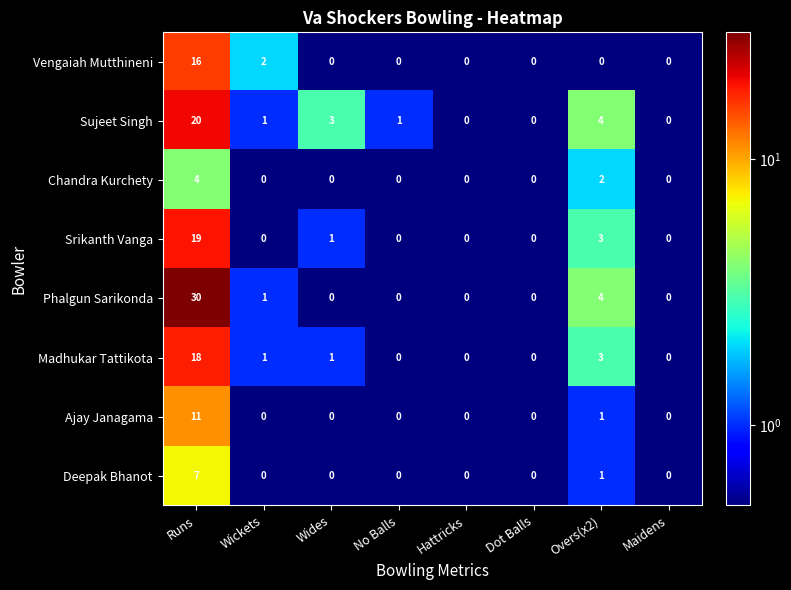

Which series has the largest total across all categories?

Phalgun Sarikonda